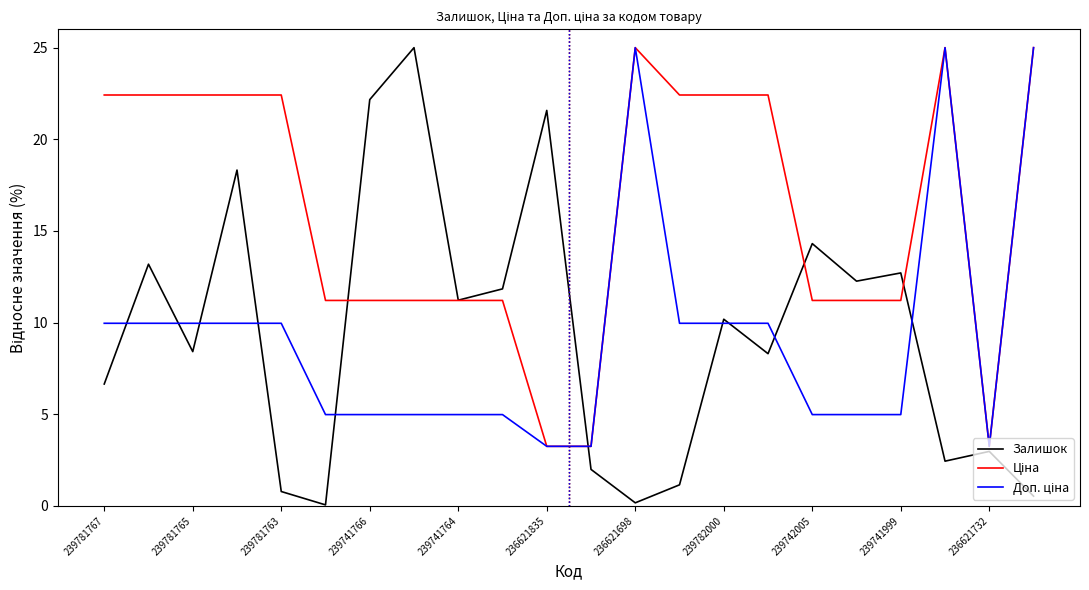

Which series has the widest spread of values?

Залишок